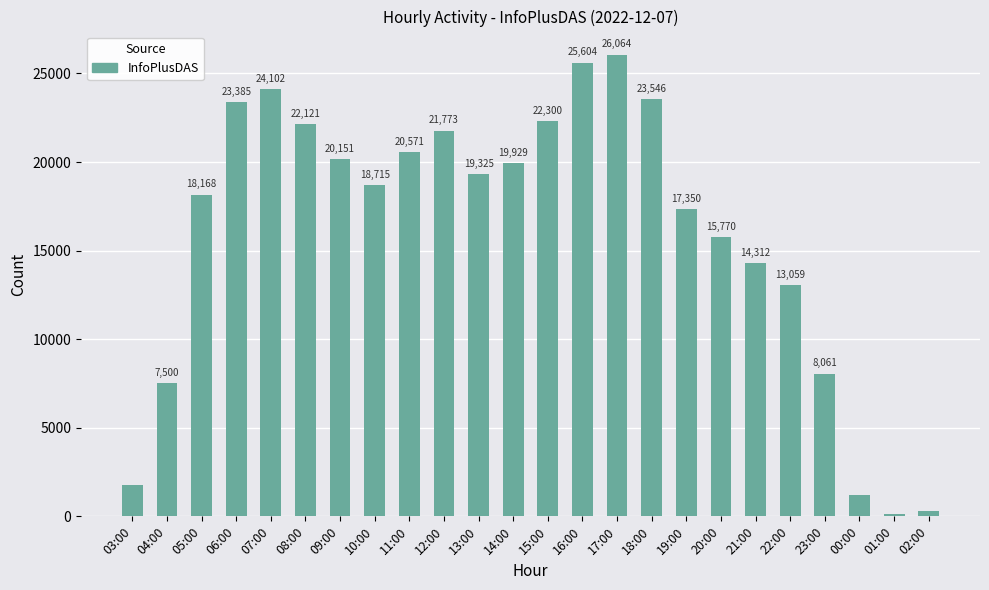

What is the sum of the values at 14:00 and 04:00?

27429